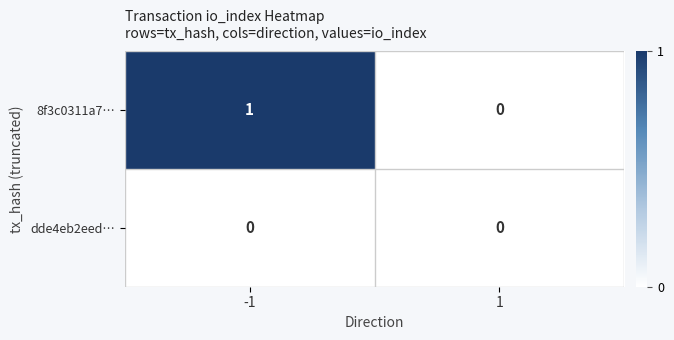

List the series in order of their peak value, lowest first.

dde4eb2eed…, 8f3c0311a7…